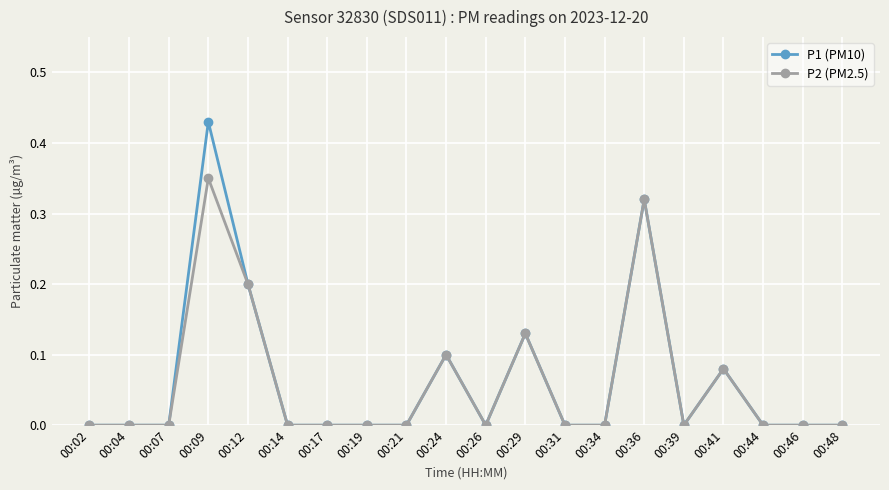

Rank the series by their maximum value, from highest to lowest.

P1 (PM10), P2 (PM2.5)